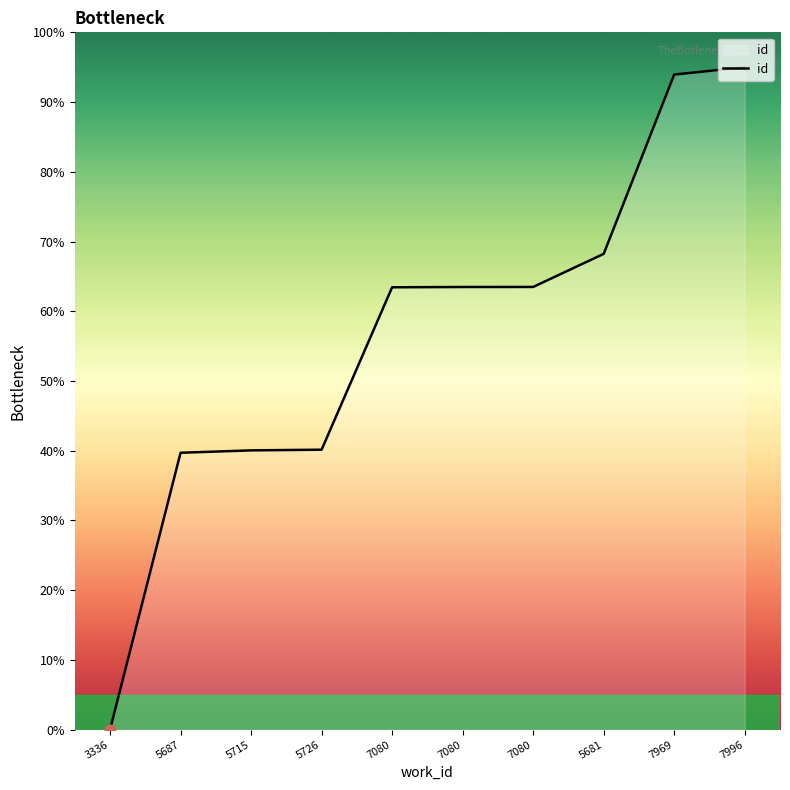

What is the ratio of the value at 5726 to the value at 7080?

0.6